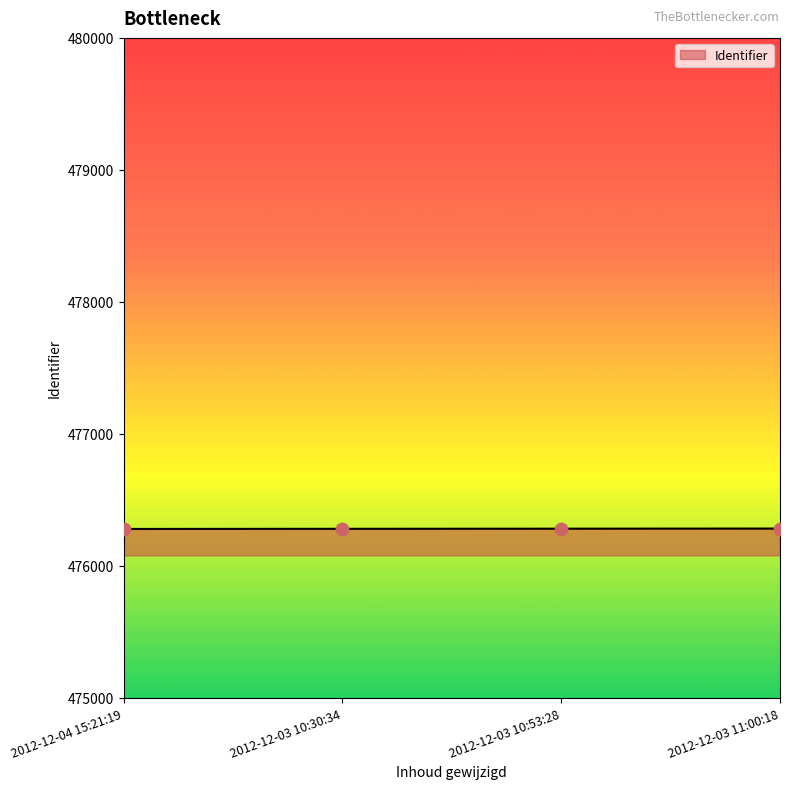

What is the ratio of the value at 2012-12-03 11:00:18 to the value at 2012-12-03 10:30:34?

1.0